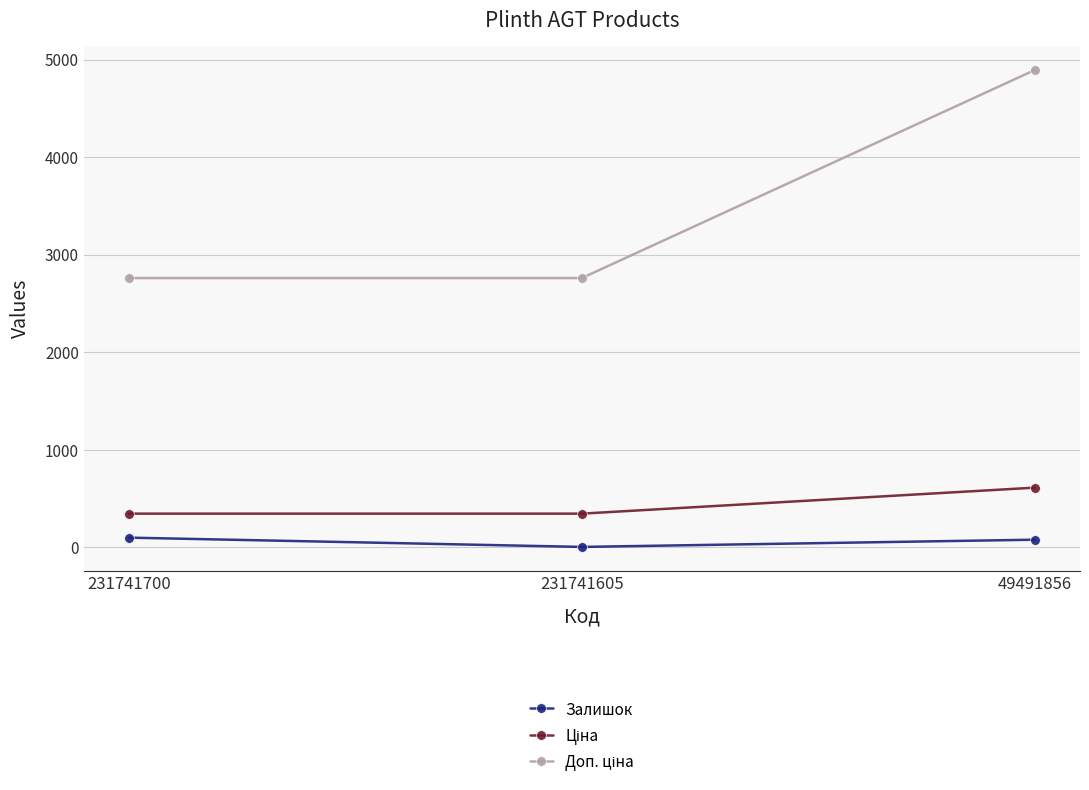

At how many categories does at least one series exceed 845?

3